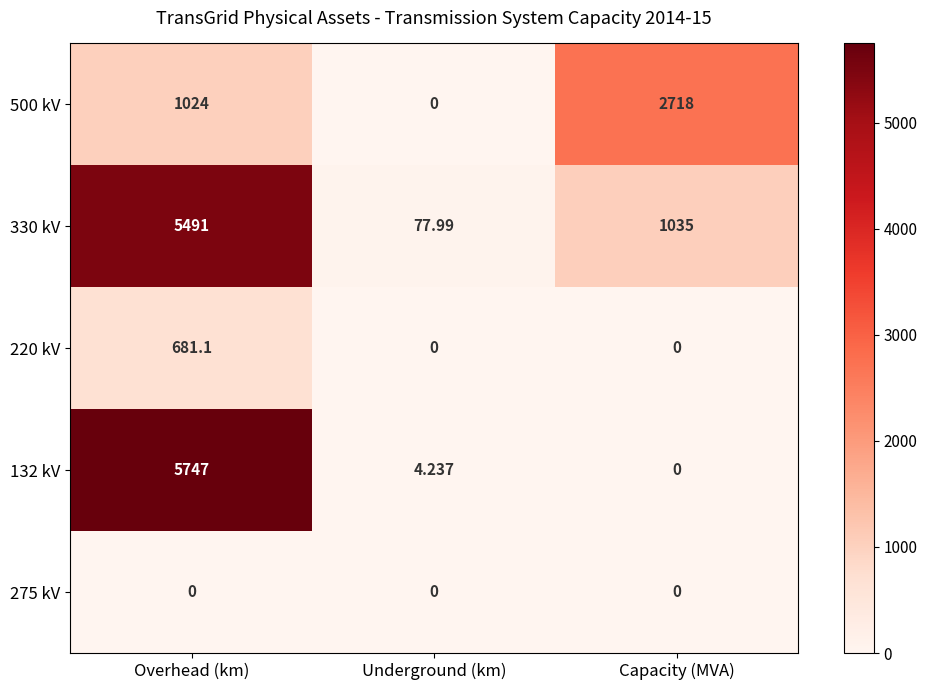

Where does the 132 kV series first go above 4?

Overhead (km)